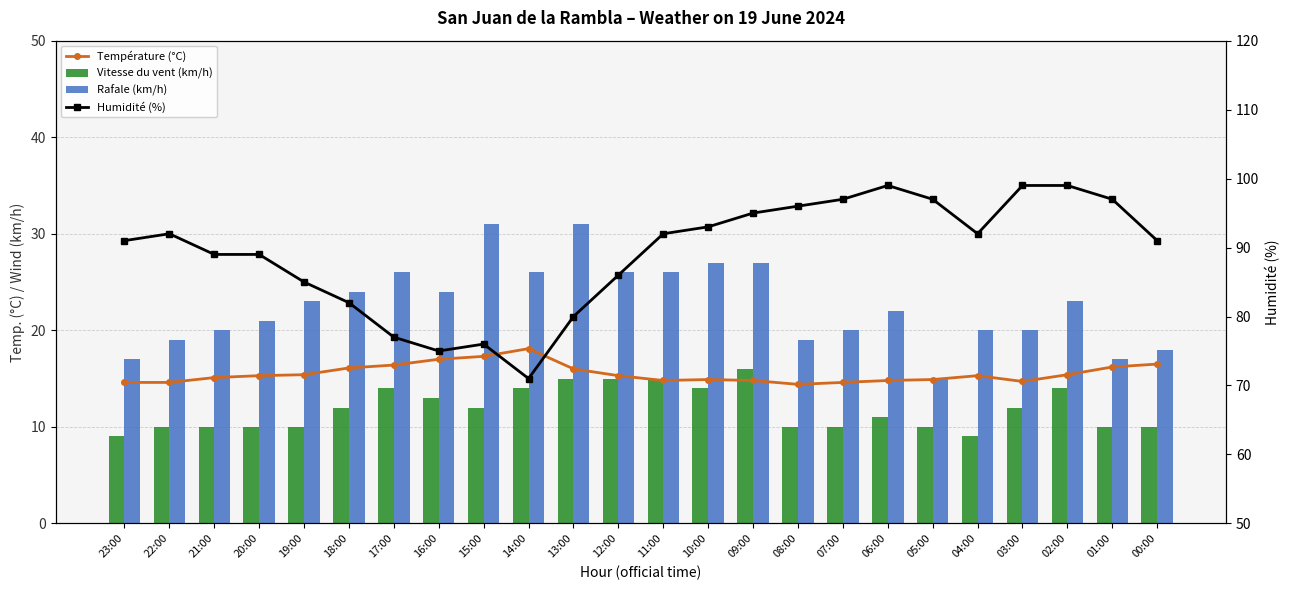

The value of Température (°C) at 06:00 is 14.8. True or false?

True